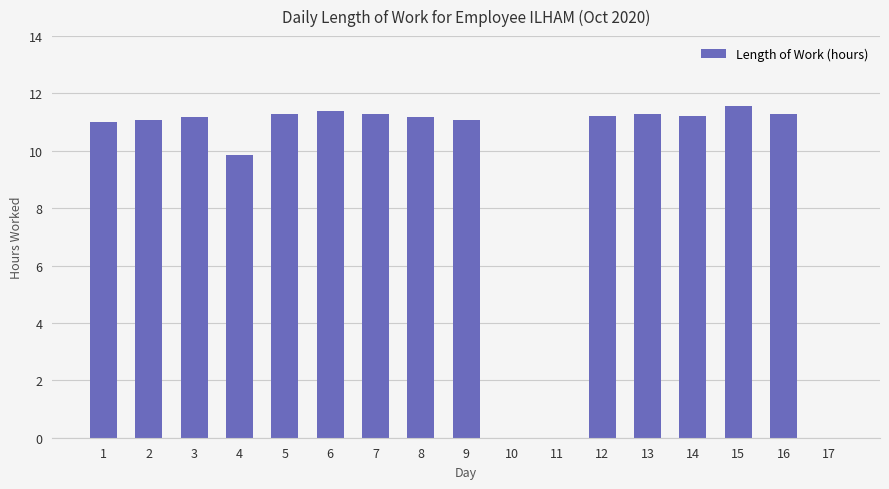

What is the sum of all values?

155.9